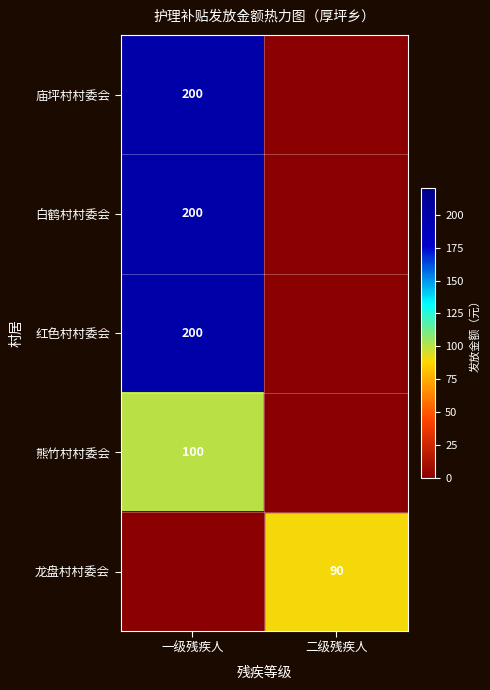

True or false: 熊竹村村委会 has a value of 100 at 一级残疾人.

True